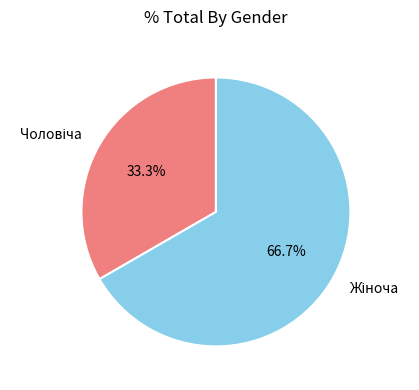

Is it true that Жіноча is 67% of the pie?

True